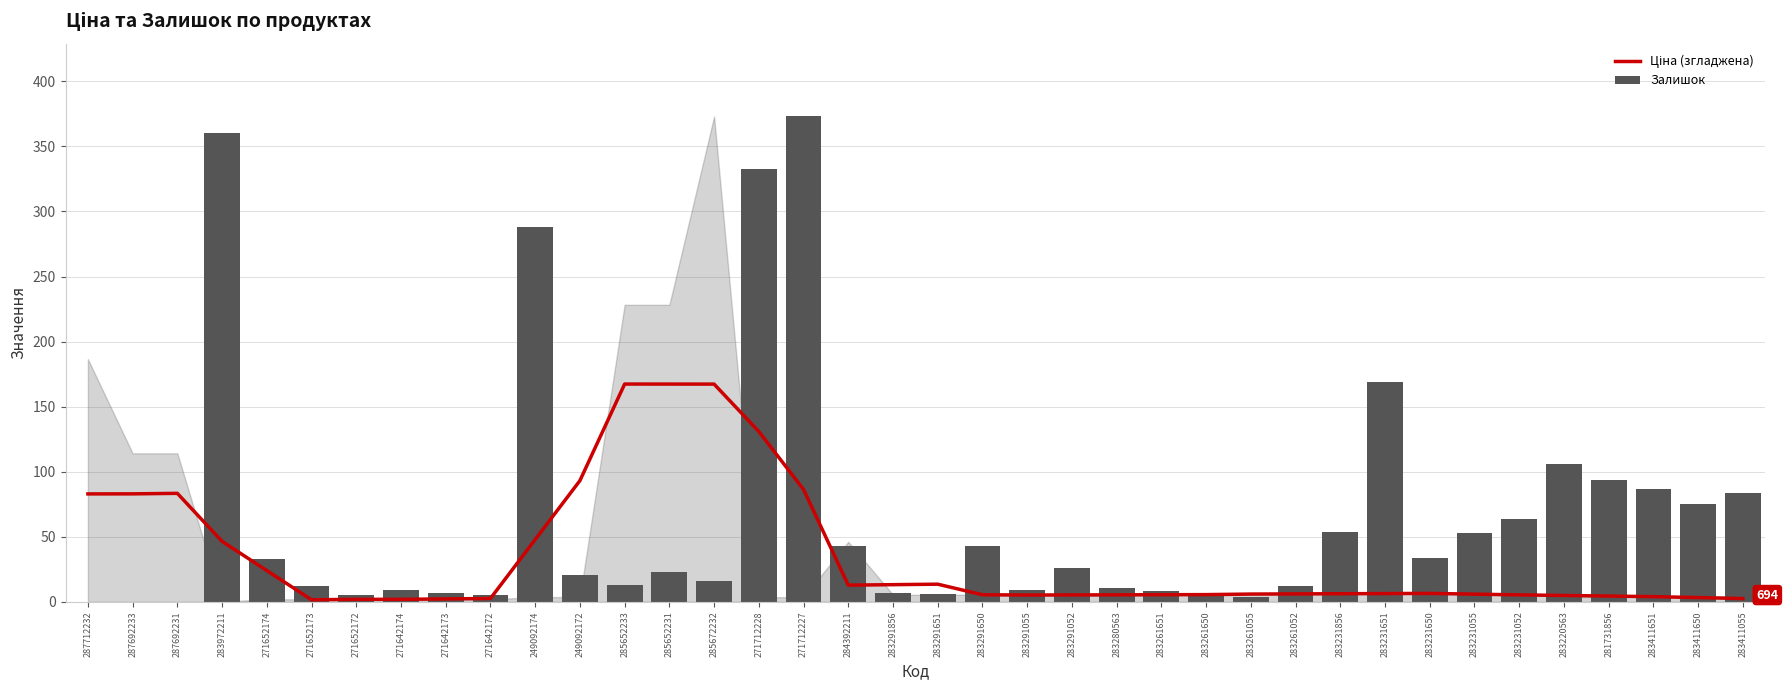

What is the label of the 10th bar from the left?

271642172